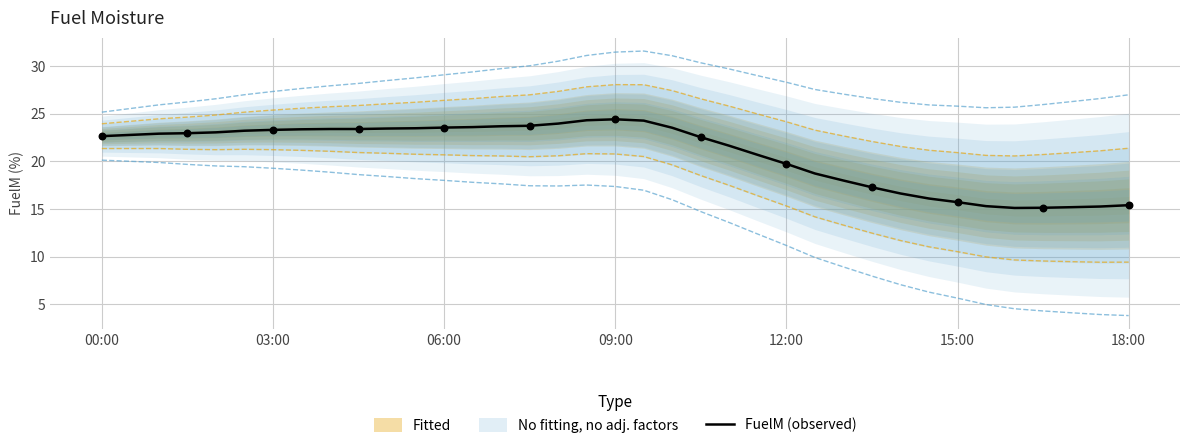

Where does the FuelM (observed) series first go above 22?

00:00